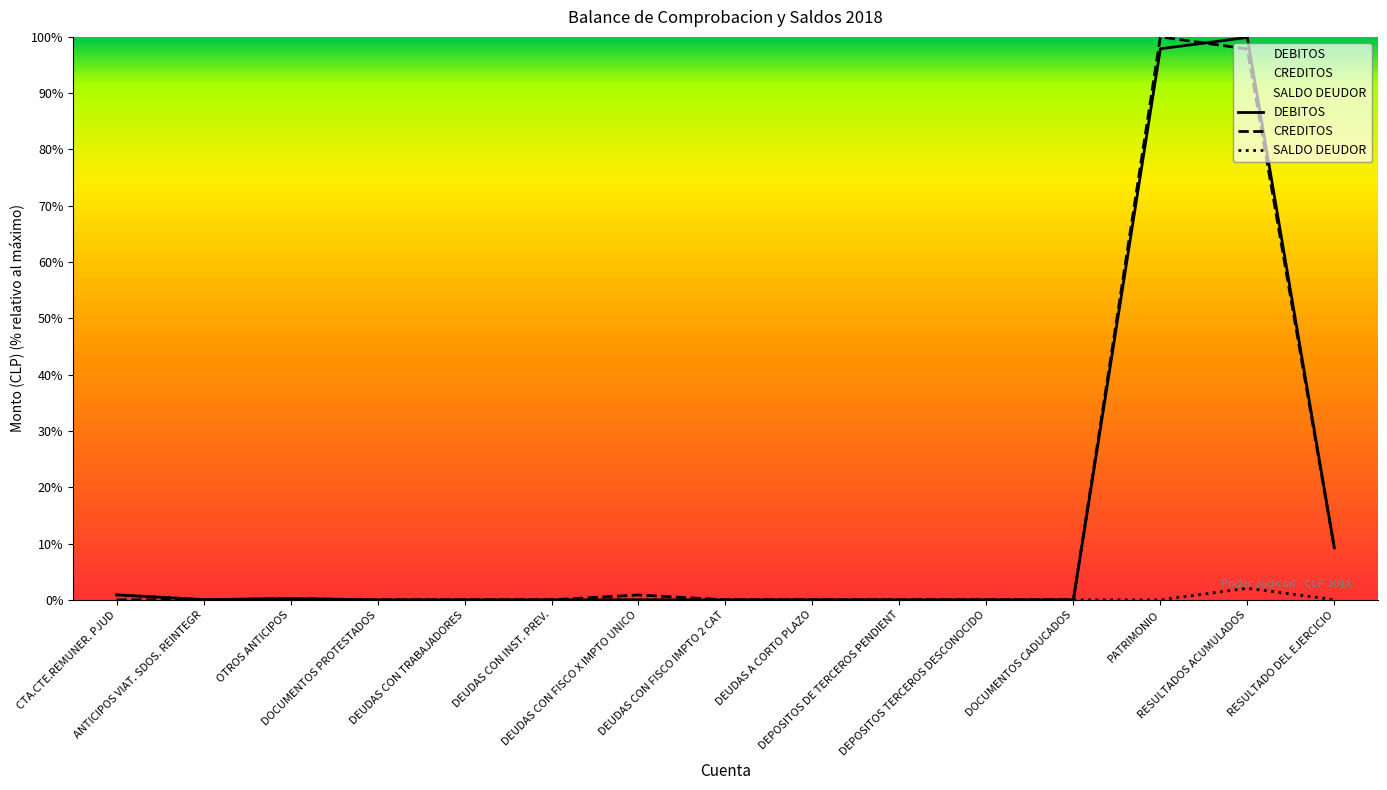

Which series has the largest range (max minus min)?

CREDITOS